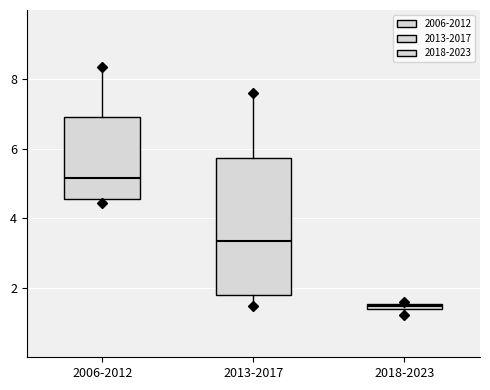

Where is the lower edge of the box for 2006-2012 on the y-axis? The values are not printed on the chart, so give them approximately, as read against the axis.

4.6